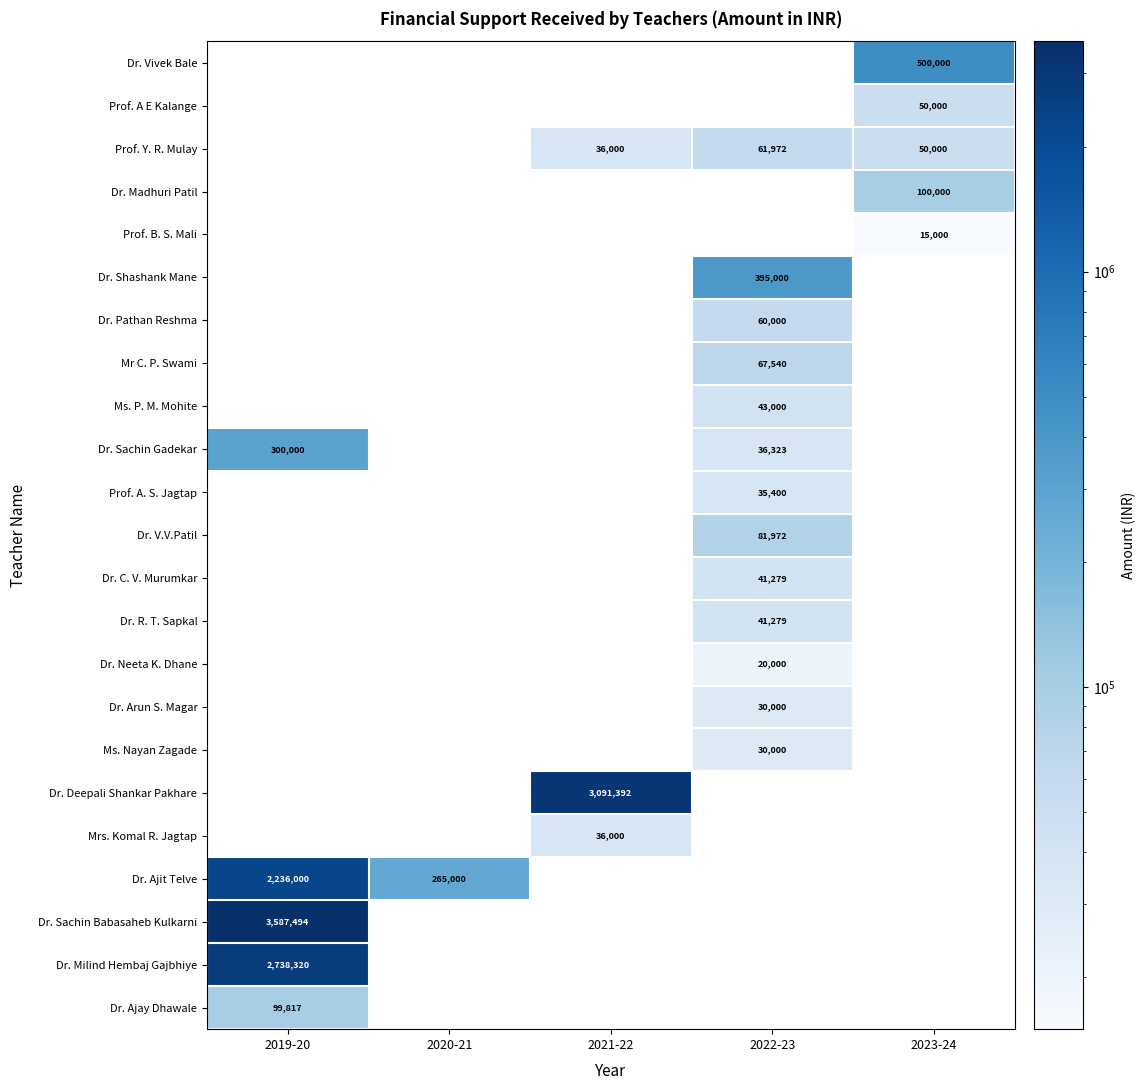

How many categories are shown in the chart?

5